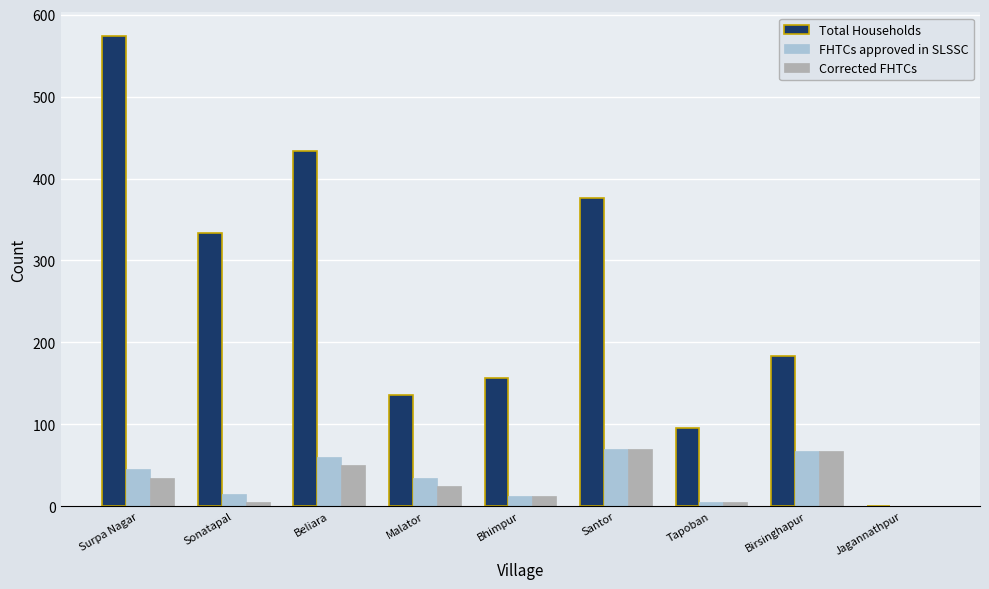

What is the total value across all series at Santor?

516